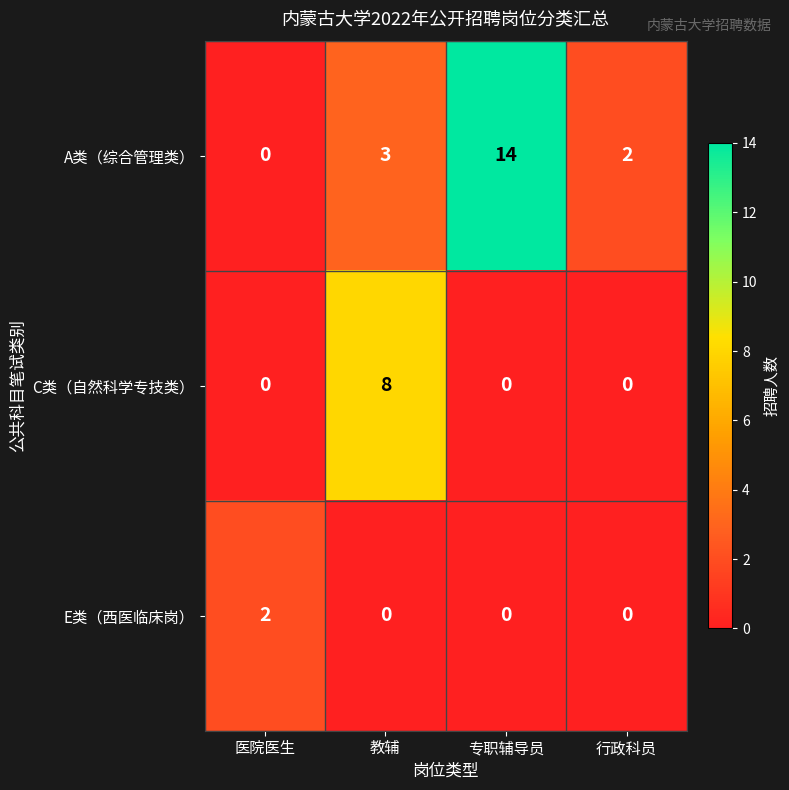

Reading left to right, what are all the values shown in this chart?

A类（综合管理类）: 0	3	14	2
C类（自然科学专技类）: 0	8	0	0
E类（西医临床岗）: 2	0	0	0